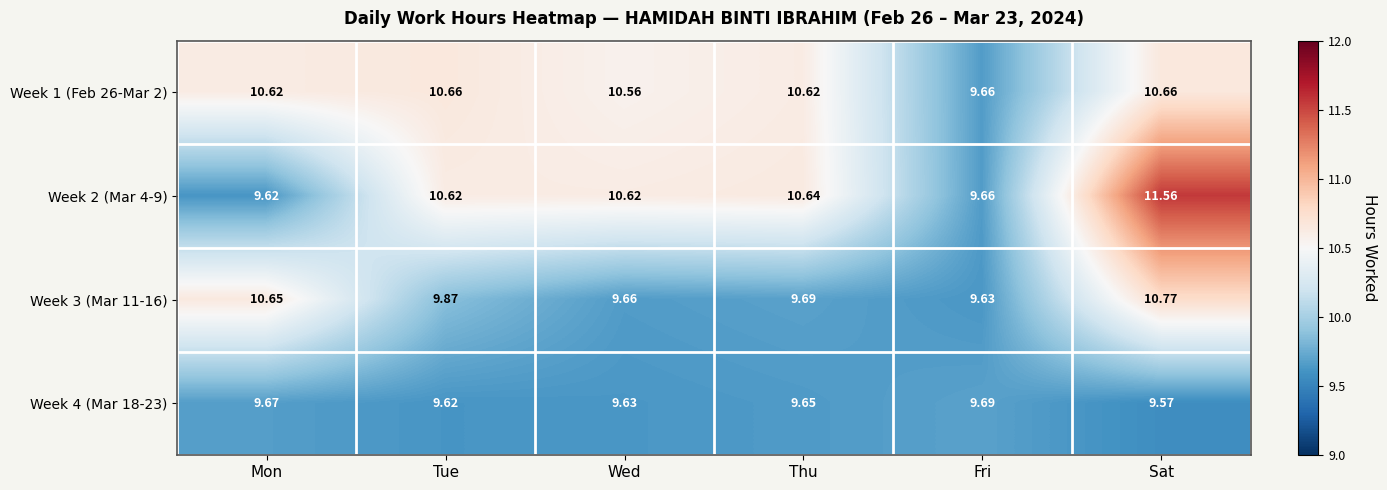

At which label does Week 1 (Feb 26-Mar 2) reach its minimum?

Fri